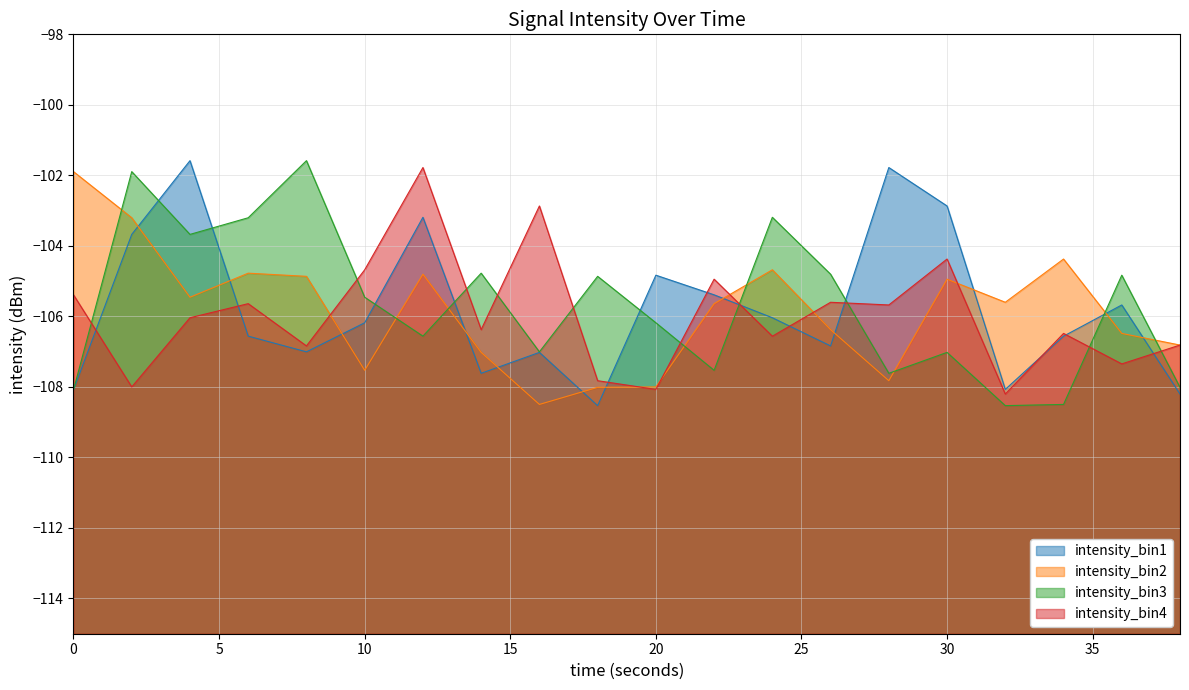

Which category has the lowest value across all series?

18